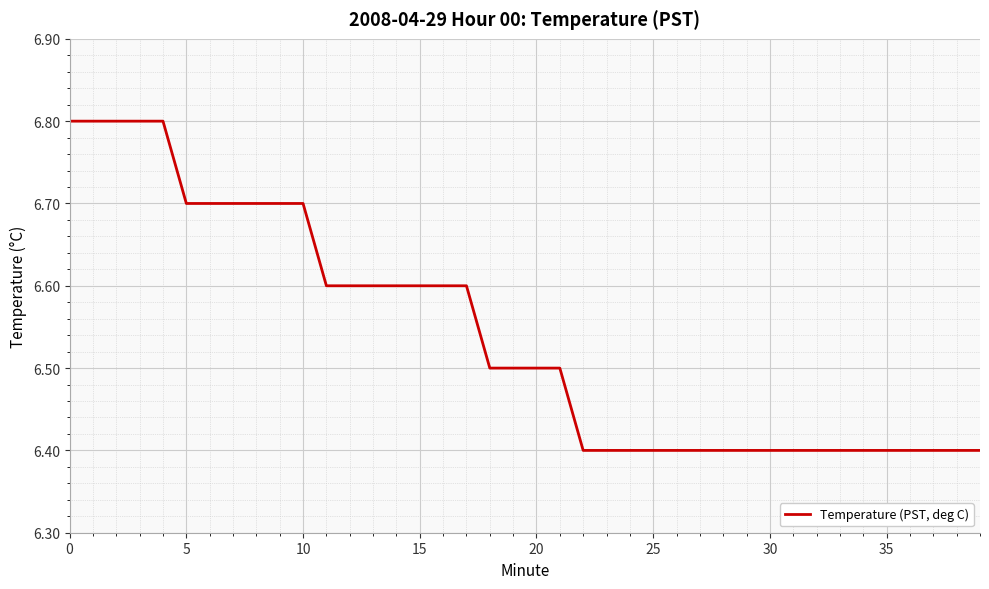

What is the greatest value displayed?

6.8